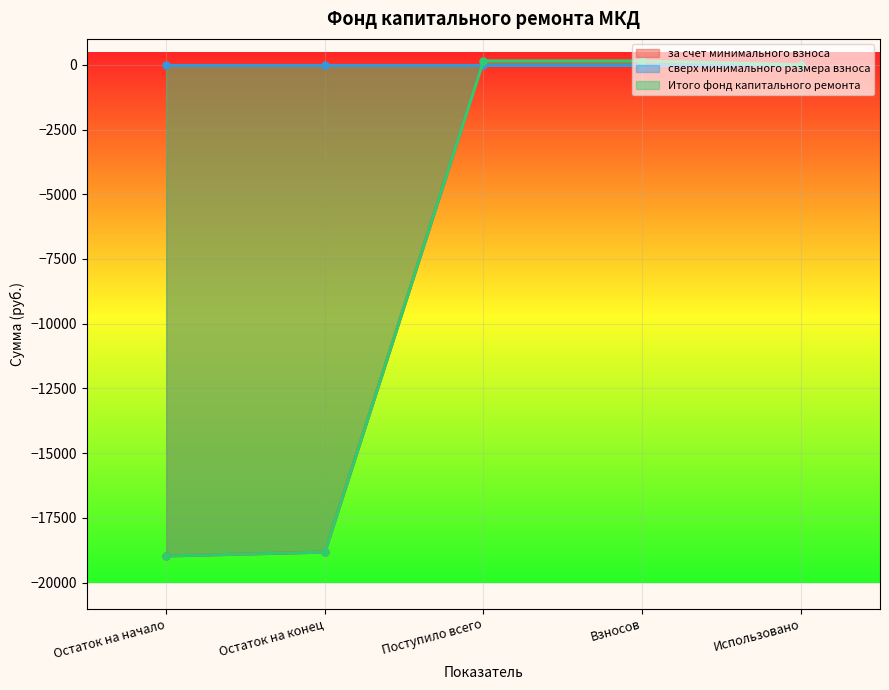

Which series has the largest range (max minus min)?

за счет минимального взноса